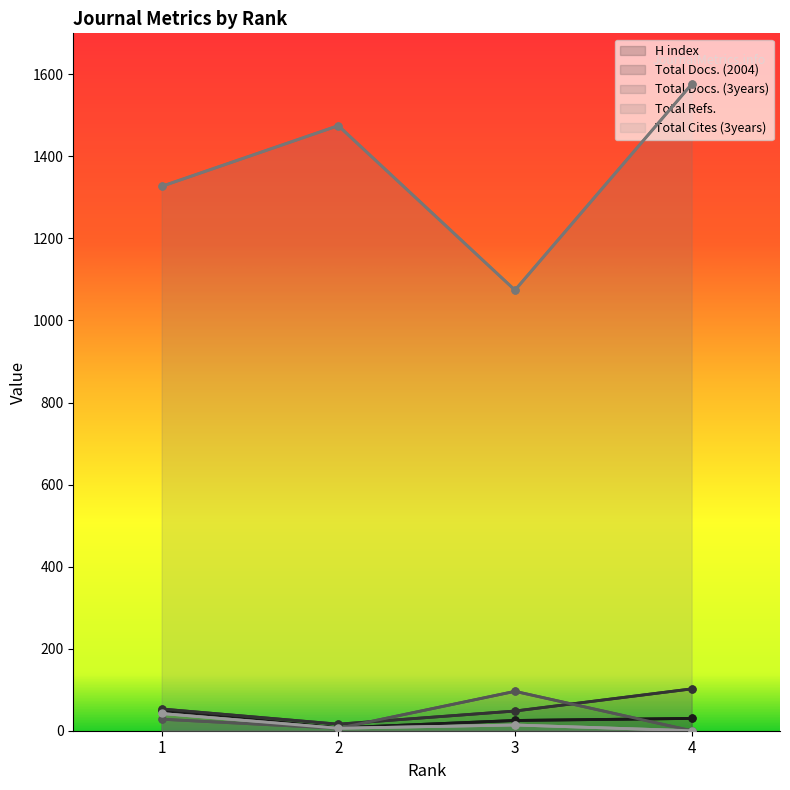

Reading left to right, extract all data points from this chart.

H index: 1=48	2=7	3=25	4=30
Total Docs. (2004): 1=53	2=16	3=48	4=102
Total Docs. (3years): 1=28	2=6	3=96	4=0
Total Refs.: 1=1327	2=1475	3=1074	4=1576
Total Cites (3years): 1=42	2=6	3=14	4=0